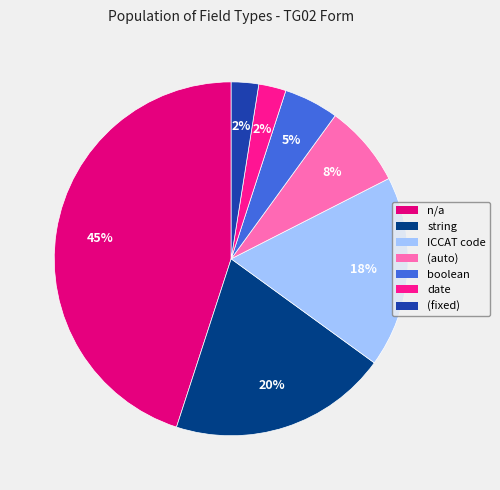

Which slice is the largest?

n/a